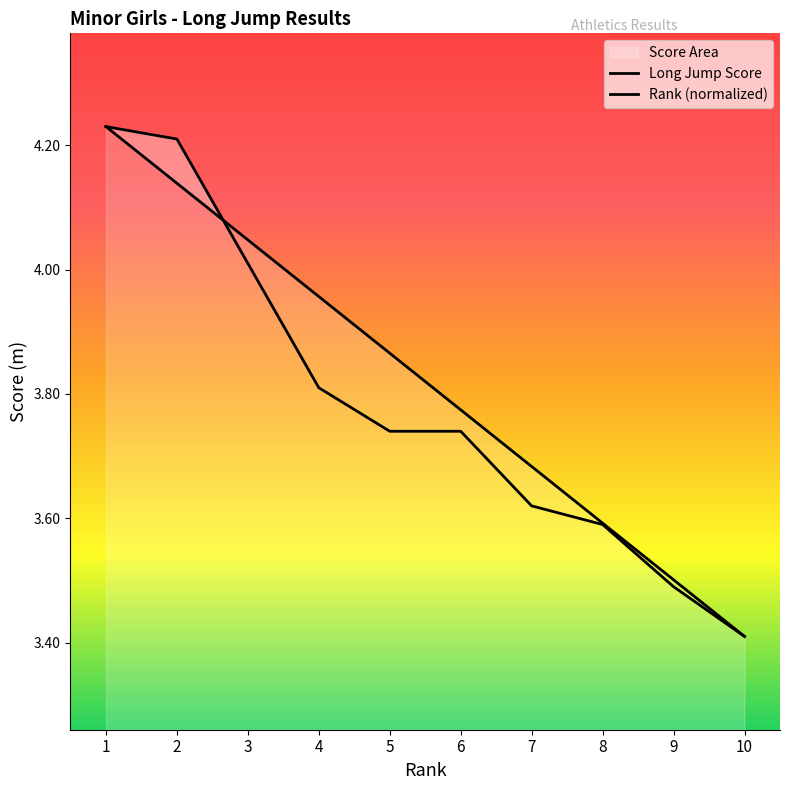

Which series has the widest spread of values?

Long Jump Score